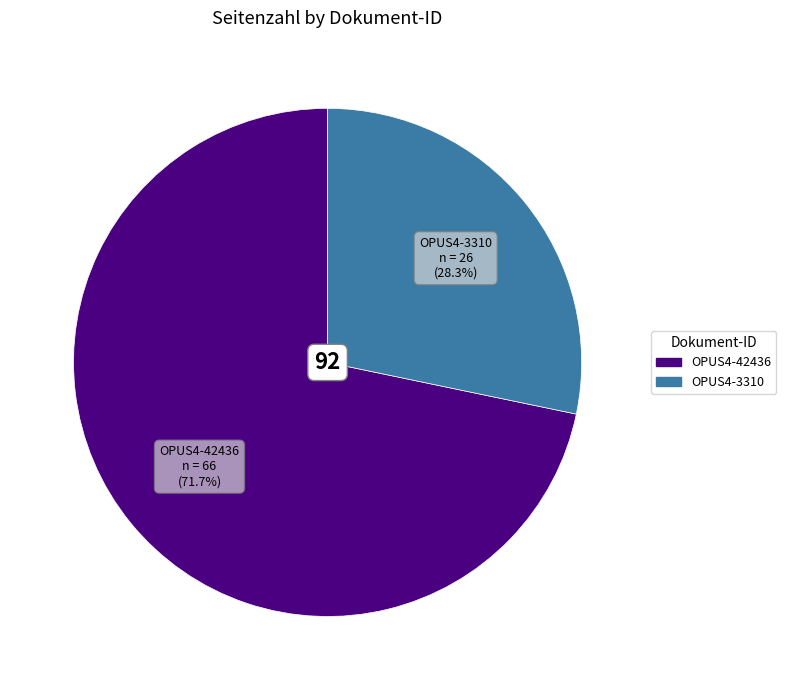

What percentage is the OPUS4-42436 slice, to the nearest percent?

72%